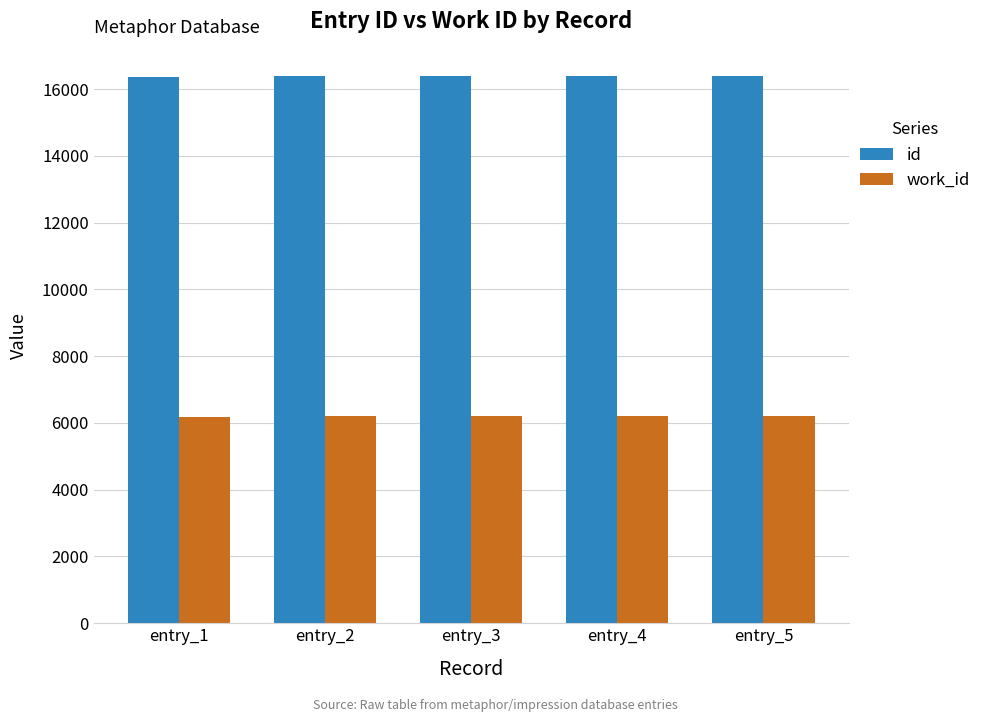

Rank the series at entry_1 from lowest to highest value.

work_id, id